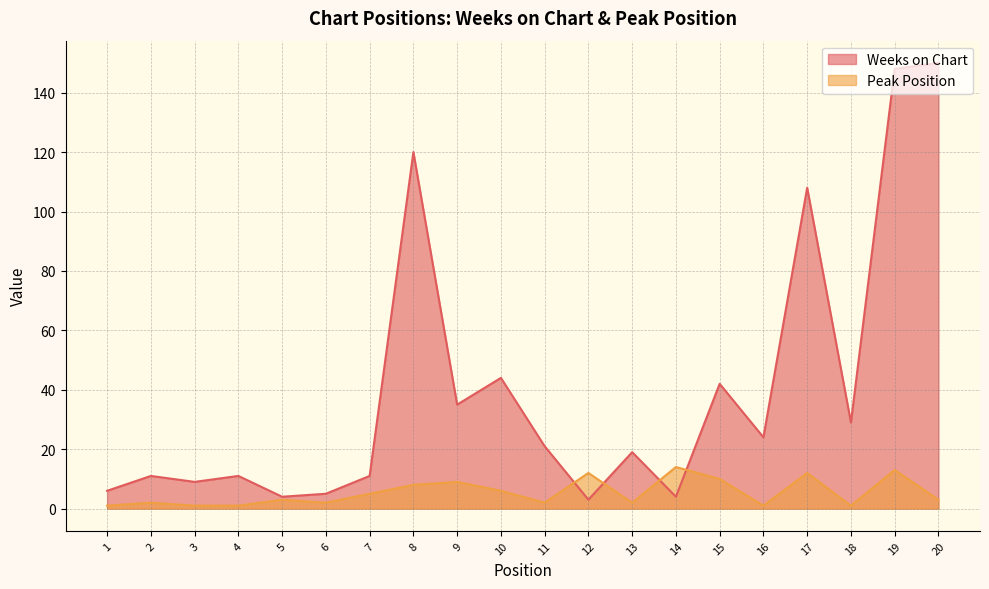

What is the value of the Peak Position point at the 6th from the left?

2